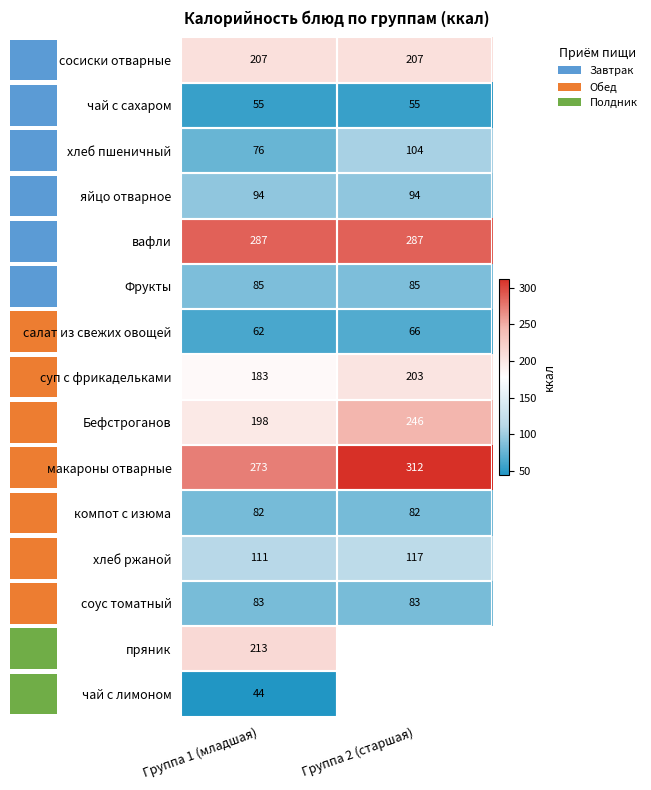

Read the салат из свежих овощей value at Группа 2 (старшая).

66